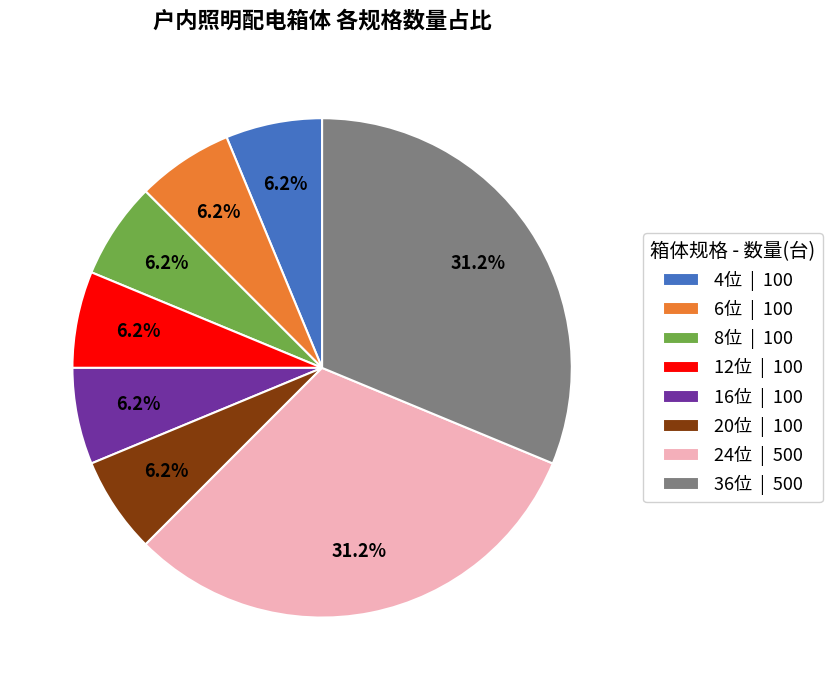

Does 12位 | 100 represent more than half of the total?

No